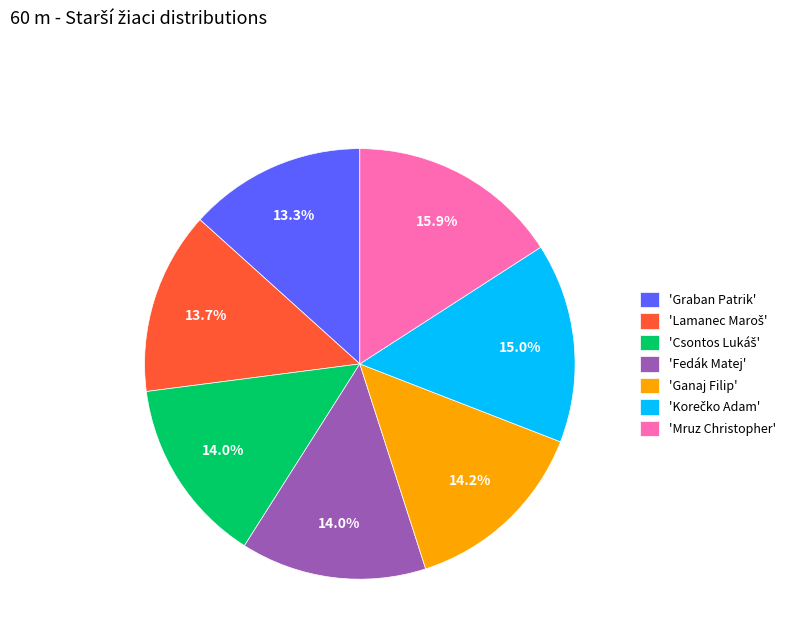

Is there a majority slice in this chart?

No